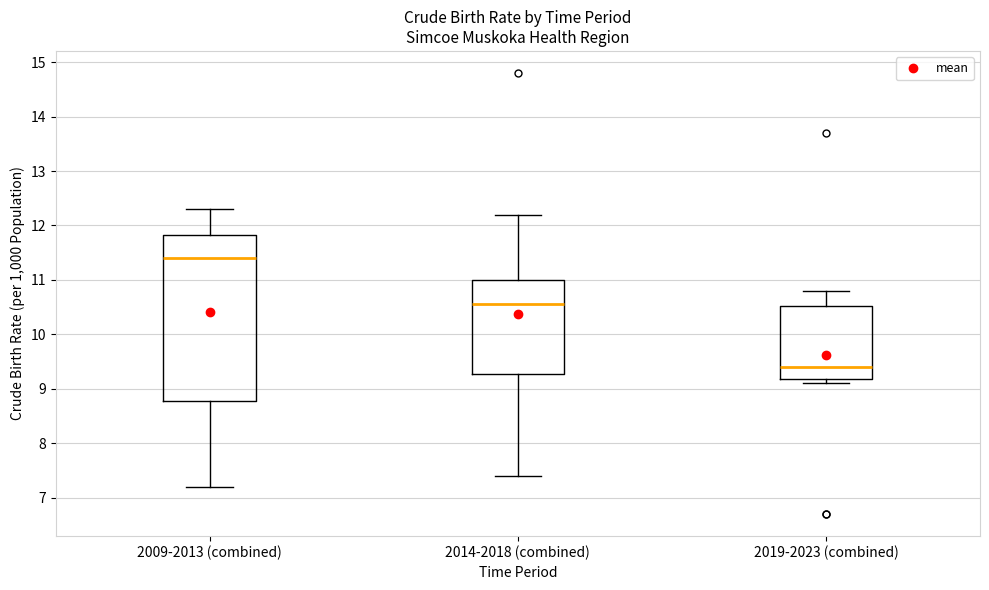

Reading left to right, read every box against the y-axis: the position of its median line, the range the box covers, and the ends of its whiskers. The values are not printed on the chart, so give them approximately, as read against the axis.

2009-2013 (combined): median 11.4, box 8.8 to 11.8, whiskers 7.2 to 12.3
2014-2018 (combined): median 10.6, box 9.3 to 11.0, whiskers 7.4 to 12.2
2019-2023 (combined): median 9.4, box 9.2 to 10.5, whiskers 9.1 to 10.8